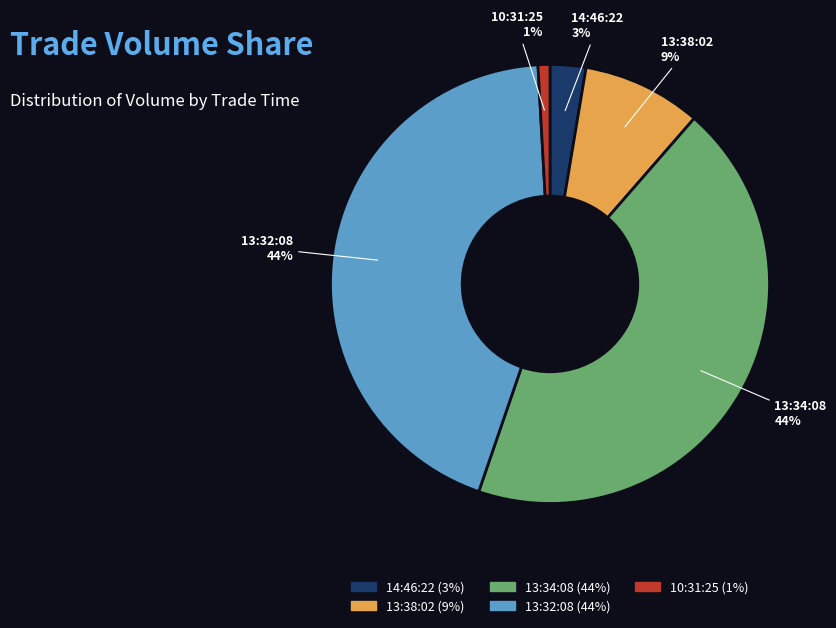

Count the number of slices in the pie.

5